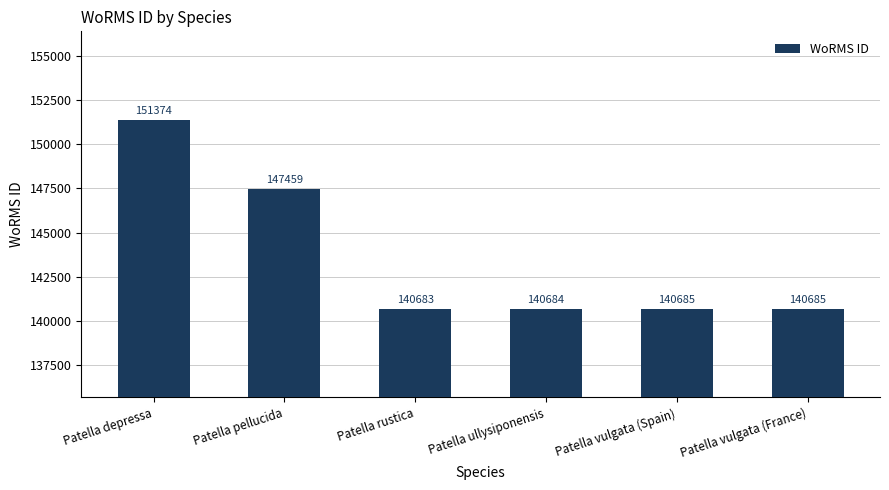

Which label corresponds to the largest value in the chart?

Patella depressa